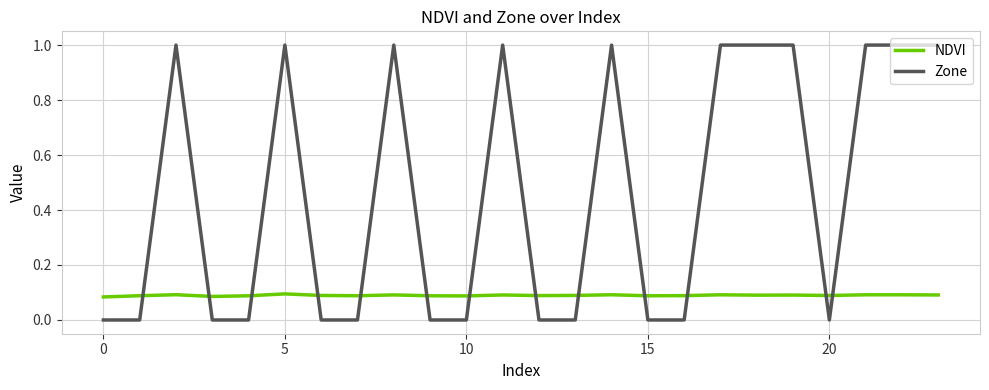

Which series has the largest total across all categories?

Zone